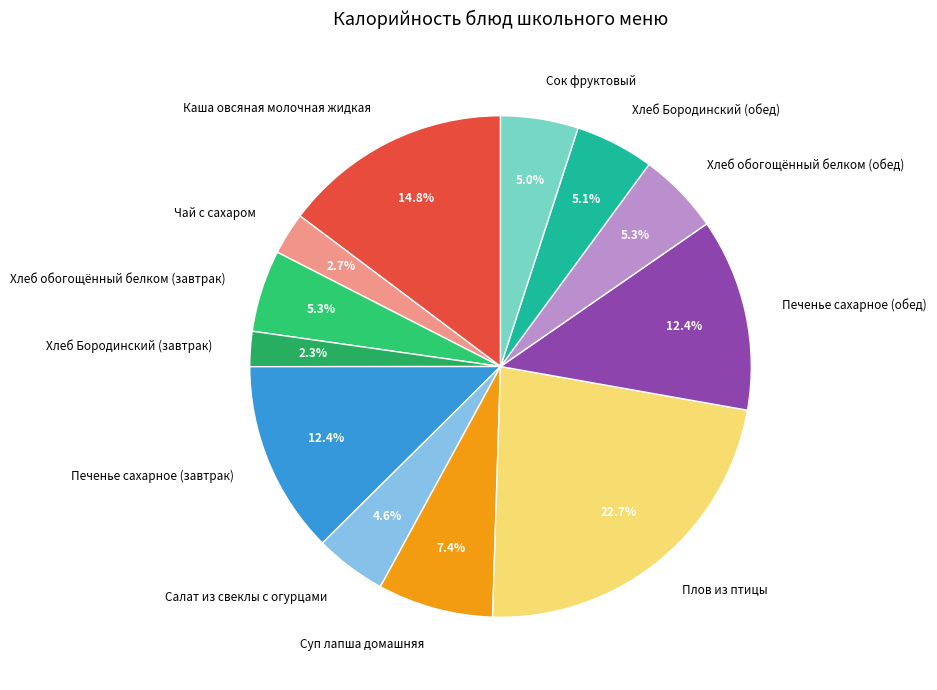

Which slice is the largest?

Плов из птицы